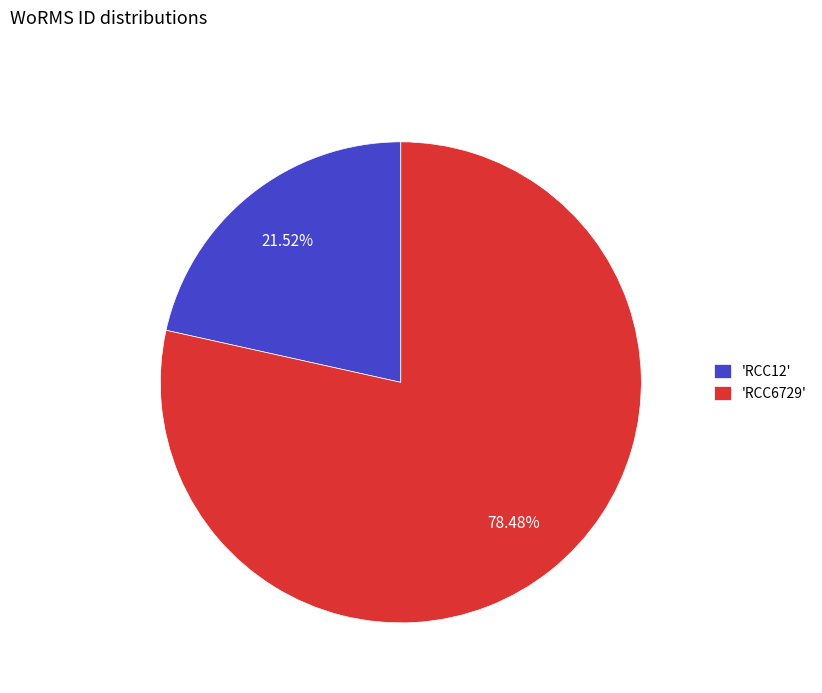

What is the ratio of the value at 'RCC6729' to the value at 'RCC12'?

3.6